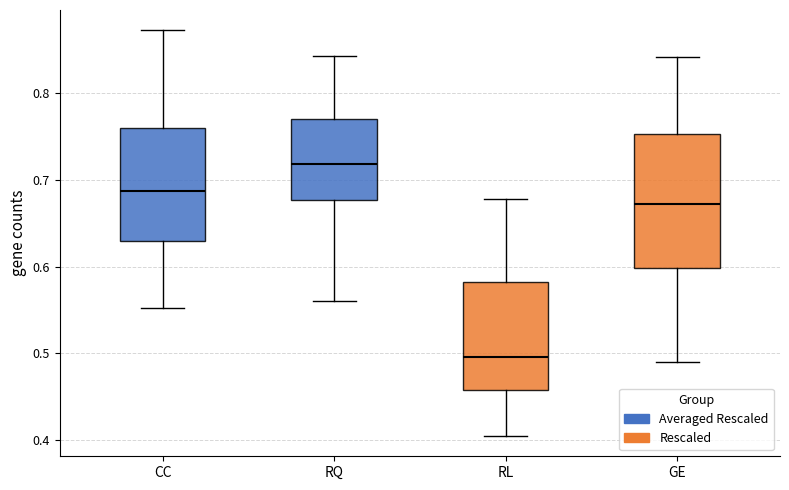

Where does the lower whisker of the box for RQ end on the y-axis? The values are not printed on the chart, so give them approximately, as read against the axis.

0.56